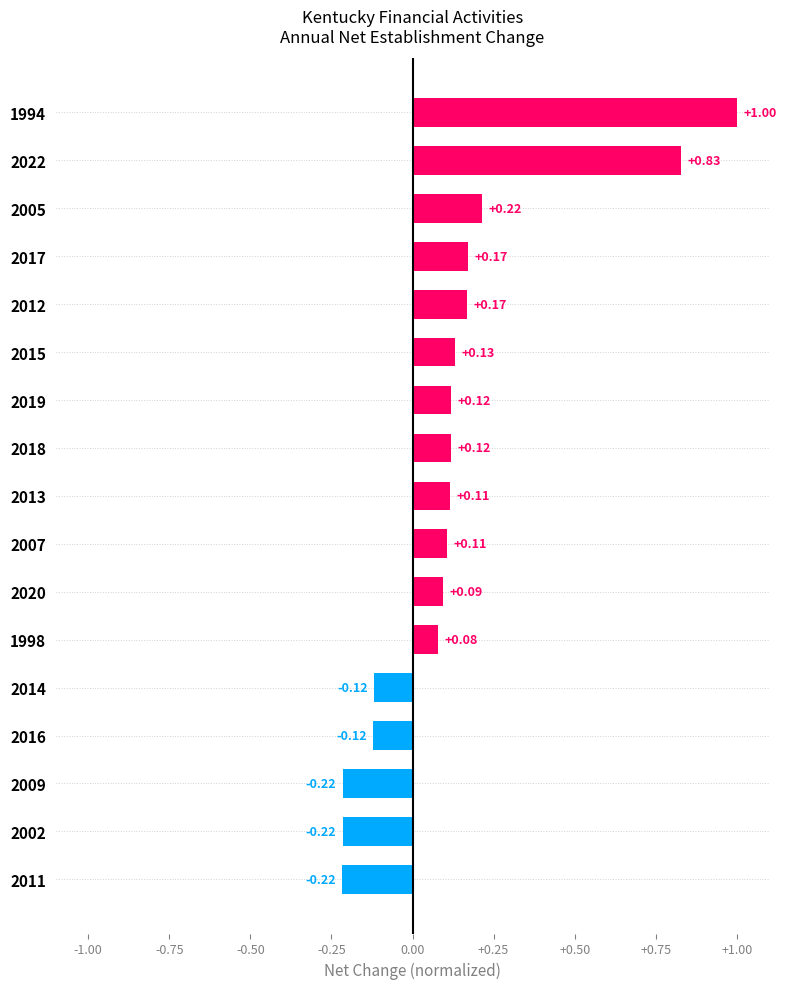

What is the difference between the values at 2020 and 1994?

0.9